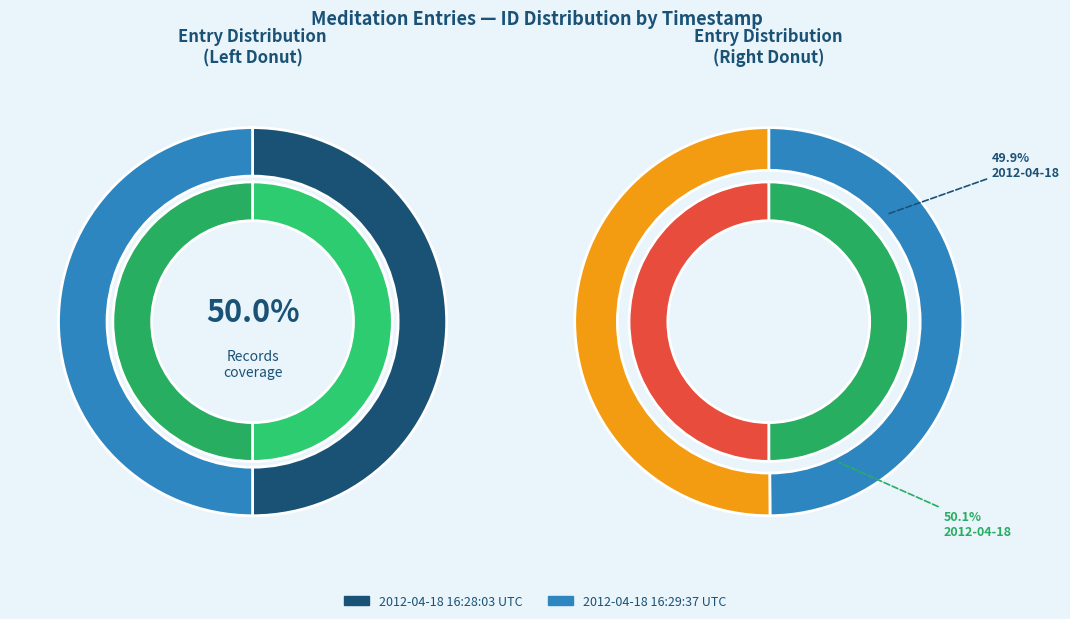

To the nearest percent, what is the average slice percentage?

50%